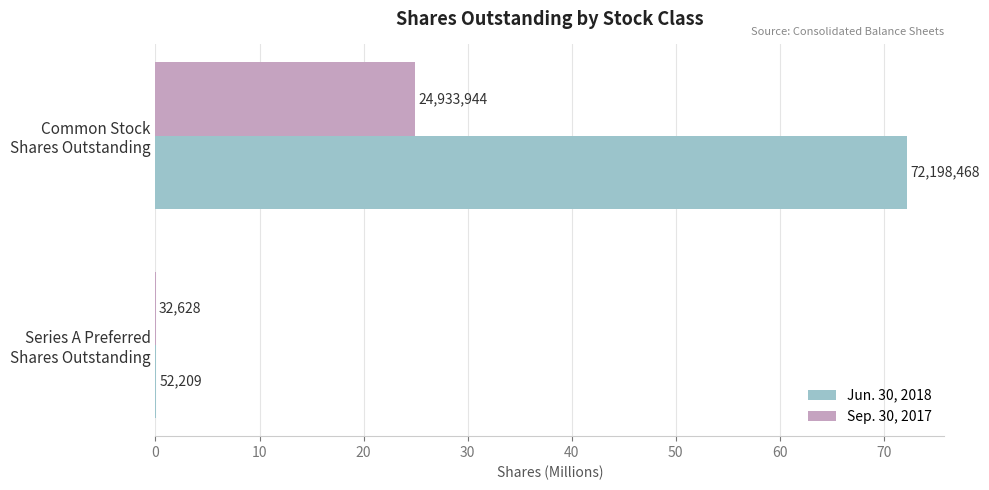

What are all the series names shown in the legend?

Jun. 30, 2018, Sep. 30, 2017